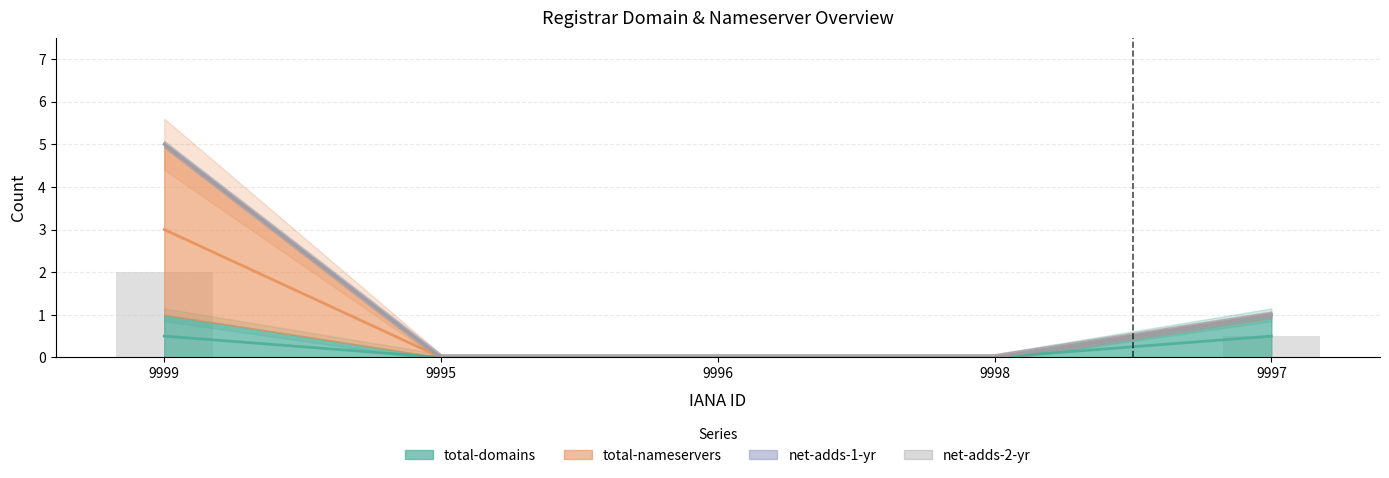

The total-domains series shows 0 at 9996. True or false?

True